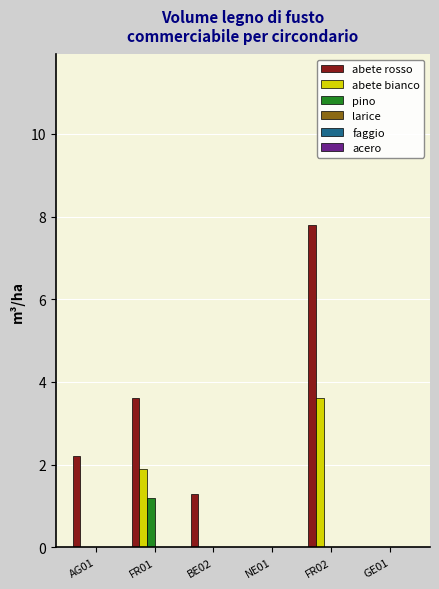

What is the sum of all pino values?

1.2